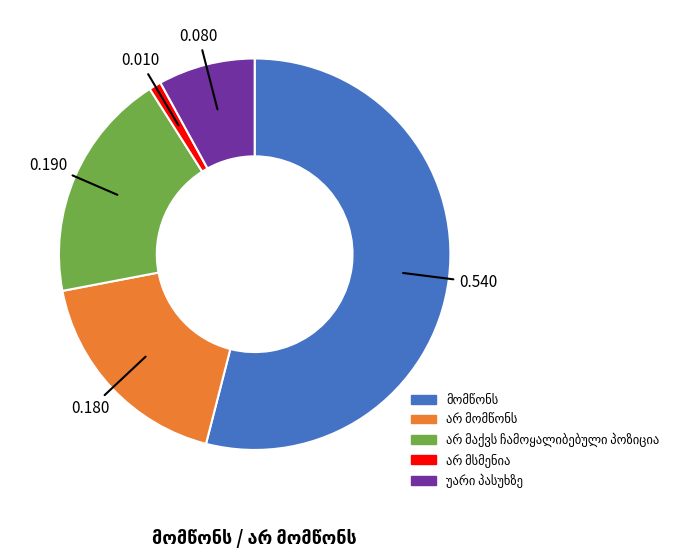

Is there any slice that represents more than half of the pie?

Yes